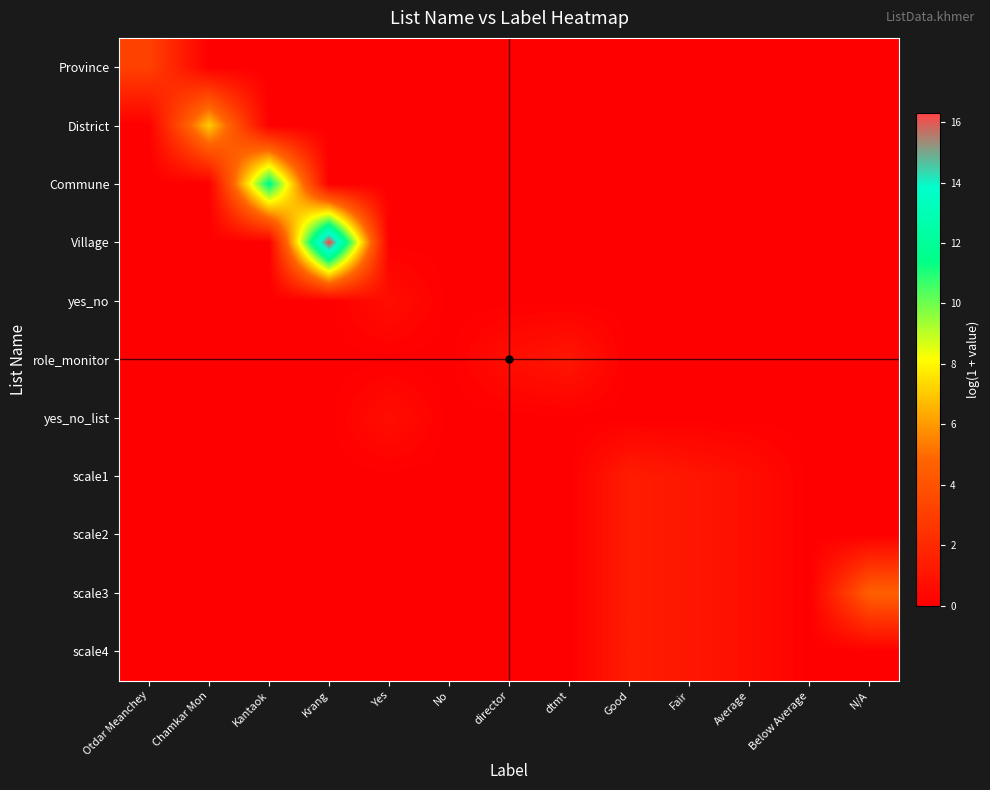

Reading right to left, what are all the values shown in this chart?

Province: N/A=0.0	Below Average=0.0	Average=0.0	Fair=0.0	Good=0.0	dtmt=0.0	director=0.0	No=0.0	Yes=0.0	Krang=0.0	Kantaok=0.0	Chamkar Mon=0.0	Otdar Meanchey=3.1
District: N/A=0.0	Below Average=0.0	Average=0.0	Fair=0.0	Good=0.0	dtmt=0.0	director=0.0	No=0.0	Yes=0.0	Krang=0.0	Kantaok=0.0	Chamkar Mon=7.1	Otdar Meanchey=0.0
Commune: N/A=0.0	Below Average=0.0	Average=0.0	Fair=0.0	Good=0.0	dtmt=0.0	director=0.0	No=0.0	Yes=0.0	Krang=0.0	Kantaok=11.7	Chamkar Mon=0.0	Otdar Meanchey=0.0
Village: N/A=0.0	Below Average=0.0	Average=0.0	Fair=0.0	Good=0.0	dtmt=0.0	director=0.0	No=0.0	Yes=0.0	Krang=16.3	Kantaok=0.0	Chamkar Mon=0.0	Otdar Meanchey=0.0
yes_no: N/A=0.0	Below Average=0.0	Average=0.0	Fair=0.0	Good=0.0	dtmt=0.0	director=0.0	No=0.0	Yes=0.7	Krang=0.0	Kantaok=0.0	Chamkar Mon=0.0	Otdar Meanchey=0.0
role_monitor: N/A=0.0	Below Average=0.0	Average=0.0	Fair=0.0	Good=0.0	dtmt=1.1	director=0.7	No=0.0	Yes=0.0	Krang=0.0	Kantaok=0.0	Chamkar Mon=0.0	Otdar Meanchey=0.0
yes_no_list: N/A=0.0	Below Average=0.0	Average=0.0	Fair=0.0	Good=0.0	dtmt=0.0	director=0.0	No=0.0	Yes=0.7	Krang=0.0	Kantaok=0.0	Chamkar Mon=0.0	Otdar Meanchey=0.0
scale1: N/A=0.0	Below Average=0.0	Average=0.7	Fair=1.1	Good=1.4	dtmt=0.0	director=0.0	No=0.0	Yes=0.0	Krang=0.0	Kantaok=0.0	Chamkar Mon=0.0	Otdar Meanchey=0.0
scale2: N/A=0.0	Below Average=0.0	Average=0.7	Fair=1.1	Good=1.4	dtmt=0.0	director=0.0	No=0.0	Yes=0.0	Krang=0.0	Kantaok=0.0	Chamkar Mon=0.0	Otdar Meanchey=0.0
scale3: N/A=4.6	Below Average=0.0	Average=0.7	Fair=1.1	Good=1.4	dtmt=0.0	director=0.0	No=0.0	Yes=0.0	Krang=0.0	Kantaok=0.0	Chamkar Mon=0.0	Otdar Meanchey=0.0
scale4: N/A=0.0	Below Average=0.0	Average=0.7	Fair=1.1	Good=1.4	dtmt=0.0	director=0.0	No=0.0	Yes=0.0	Krang=0.0	Kantaok=0.0	Chamkar Mon=0.0	Otdar Meanchey=0.0